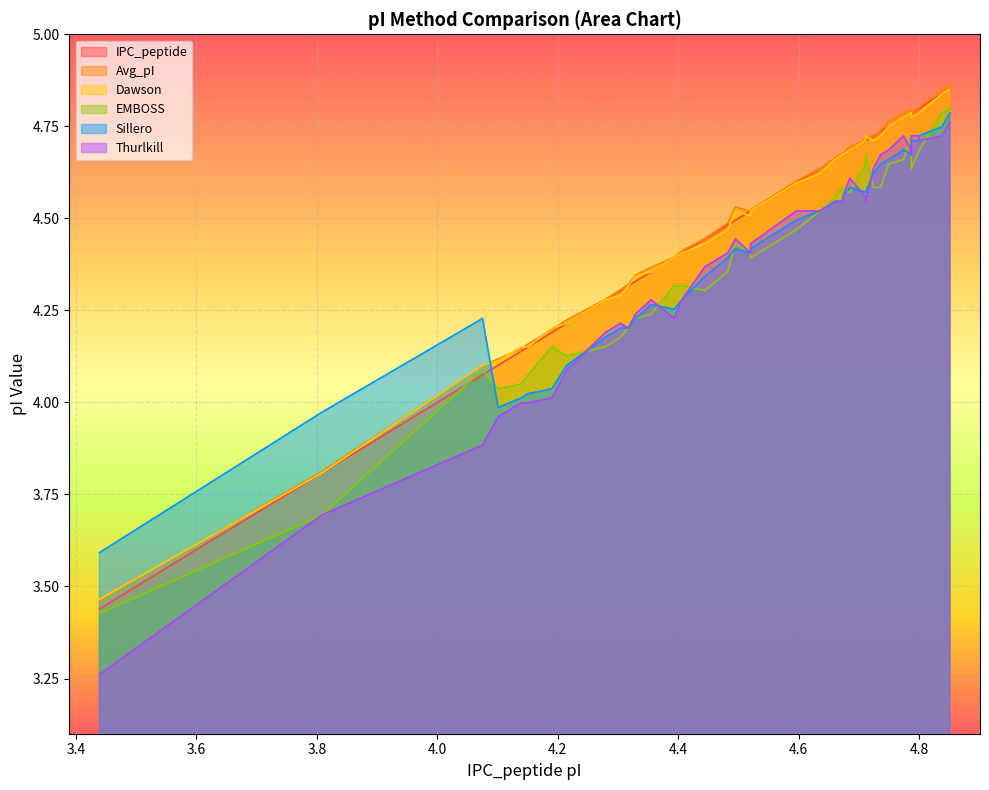

What is the lowest value of the EMBOSS series?

3.4